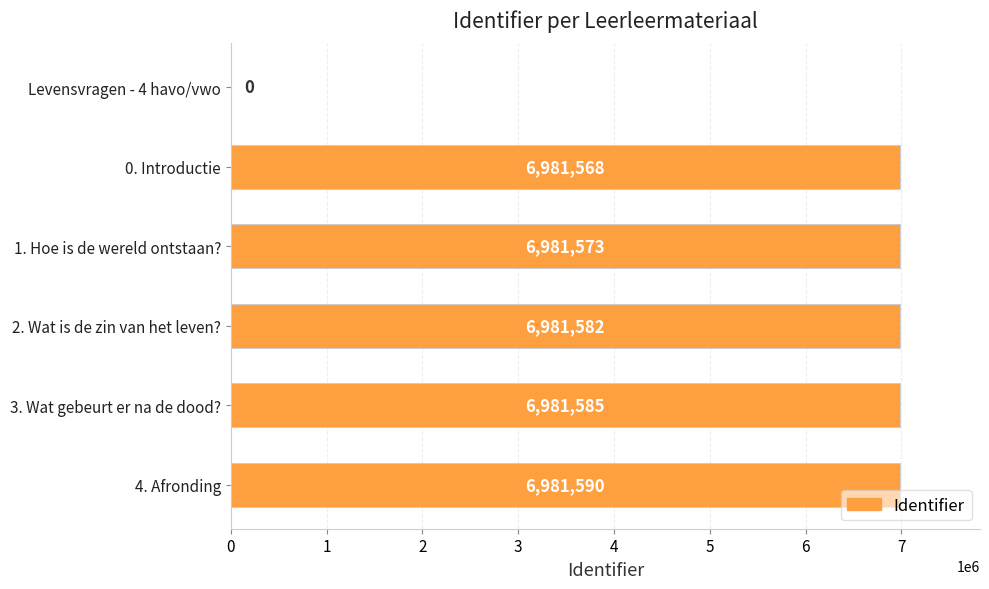

True or false: the data shows 6981573 at 1. Hoe is de wereld ontstaan?.

True